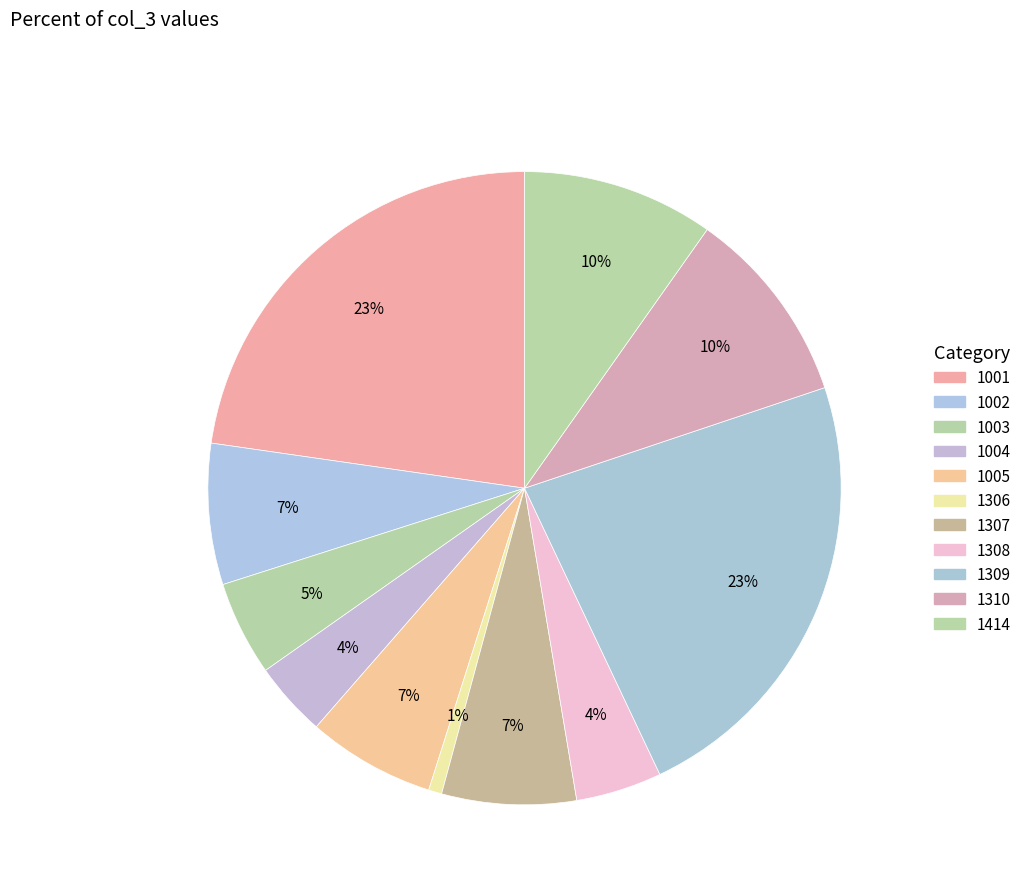

Is there any slice that represents more than half of the pie?

No